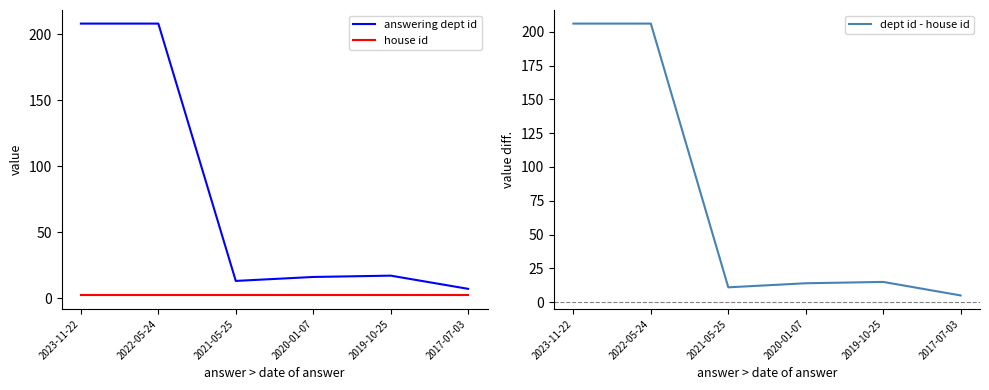

Reading left to right, what are all the values shown in this chart?

answering dept id: 208	208	13	16	17	7
house id: 2	2	2	2	2	2
dept id - house id: 206	206	11	14	15	5